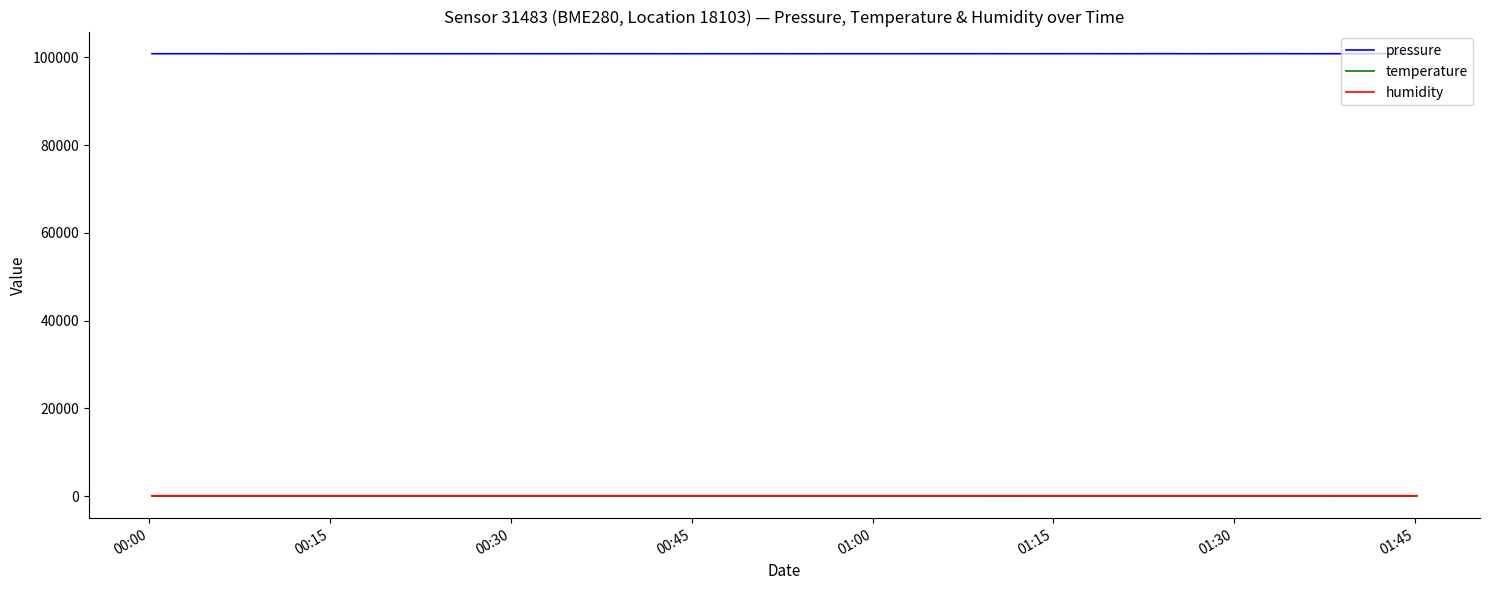

Which series has the widest spread of values?

pressure